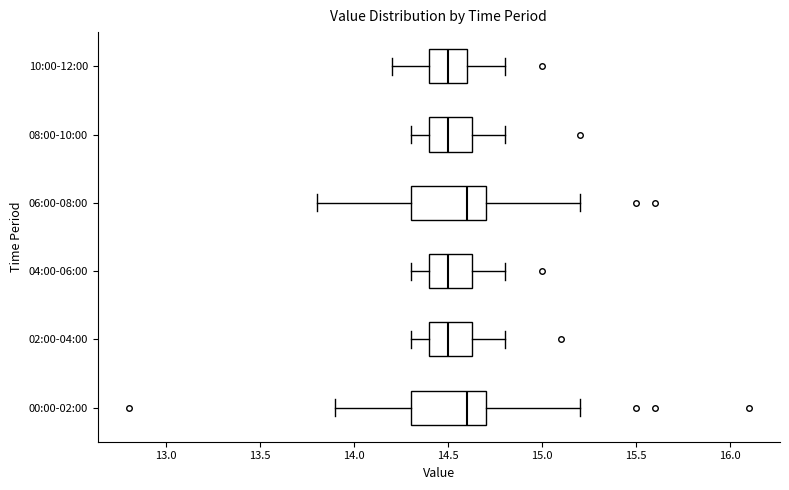

Reading bottom to top, read every box against the x-axis: the position of its median line, the range the box covers, and the ends of its whiskers. The values are not printed on the chart, so give them approximately, as read against the axis.

00:00-02:00: median 14.60, box 14.30 to 14.70, whiskers 13.90 to 15.20
02:00-04:00: median 14.50, box 14.40 to 14.65, whiskers 14.30 to 14.80
04:00-06:00: median 14.50, box 14.40 to 14.65, whiskers 14.30 to 14.80
06:00-08:00: median 14.60, box 14.30 to 14.70, whiskers 13.80 to 15.20
08:00-10:00: median 14.50, box 14.40 to 14.65, whiskers 14.30 to 14.80
10:00-12:00: median 14.50, box 14.40 to 14.60, whiskers 14.20 to 14.80